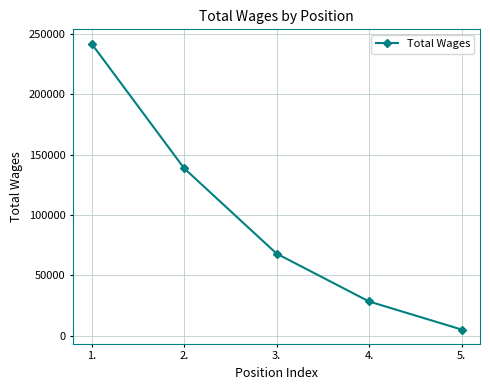

What is the smallest value displayed?

5008